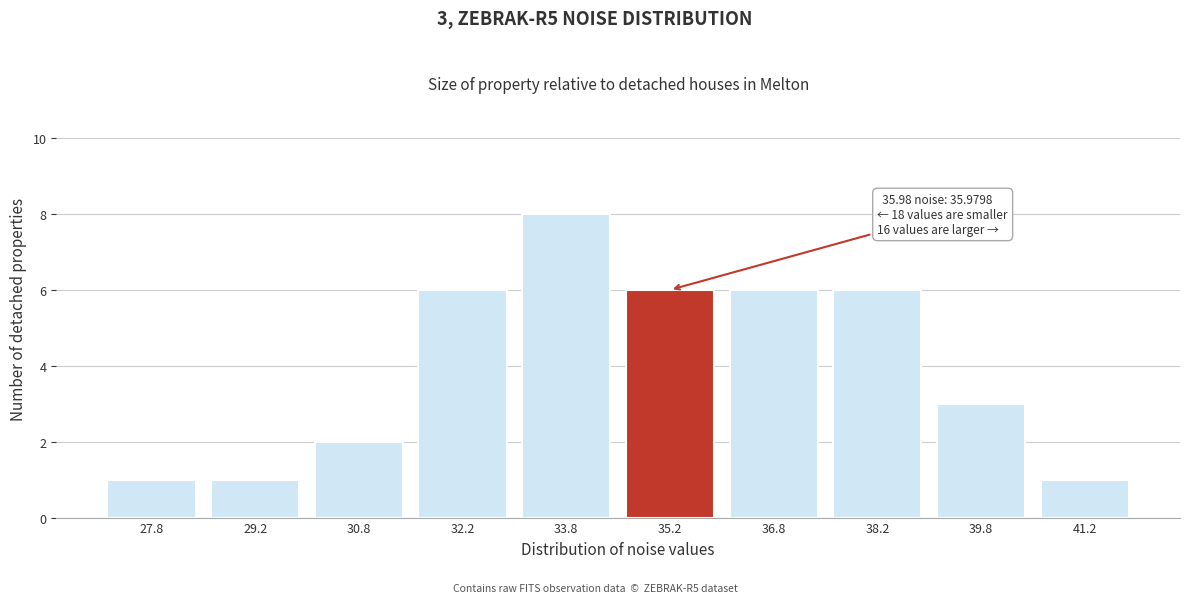

Reading left to right, transcribe all the data shown in this chart.

27.8=1	29.2=1	30.8=2	32.2=6	33.8=8	35.2=6	36.8=6	38.2=6	39.8=3	41.2=1